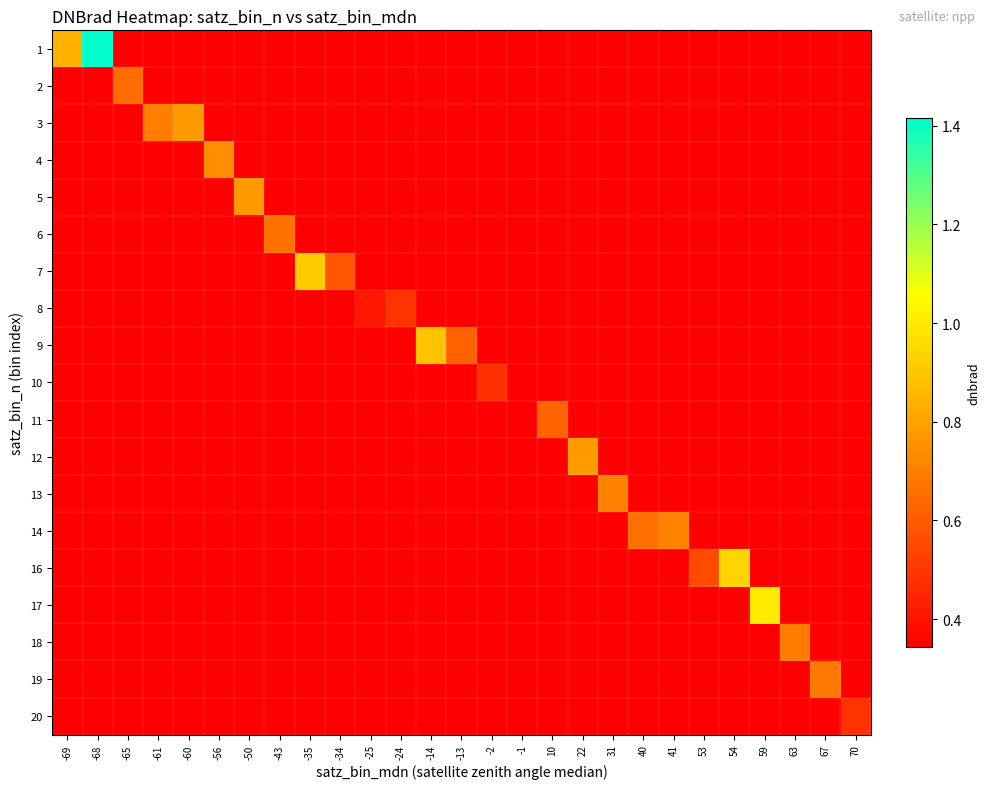

Reading left to right, transcribe all the data shown in this chart.

1: -69=0.8	-68=1.4	-65=0.3	-61=0.3	-60=0.3	-56=0.3	-50=0.3	-43=0.3	-35=0.3	-34=0.3	-25=0.3	-24=0.3	-14=0.3	-13=0.3	-2=0.3	-1=0.3	10=0.3	22=0.3	31=0.3	40=0.3	41=0.3	53=0.3	54=0.3	59=0.3	63=0.3	67=0.3	70=0.3
2: -69=0.3	-68=0.3	-65=0.7	-61=0.3	-60=0.3	-56=0.3	-50=0.3	-43=0.3	-35=0.3	-34=0.3	-25=0.3	-24=0.3	-14=0.3	-13=0.3	-2=0.3	-1=0.3	10=0.3	22=0.3	31=0.3	40=0.3	41=0.3	53=0.3	54=0.3	59=0.3	63=0.3	67=0.3	70=0.3
3: -69=0.3	-68=0.3	-65=0.3	-61=0.7	-60=0.8	-56=0.3	-50=0.3	-43=0.3	-35=0.3	-34=0.3	-25=0.3	-24=0.3	-14=0.3	-13=0.3	-2=0.3	-1=0.3	10=0.3	22=0.3	31=0.3	40=0.3	41=0.3	53=0.3	54=0.3	59=0.3	63=0.3	67=0.3	70=0.3
4: -69=0.3	-68=0.3	-65=0.3	-61=0.3	-60=0.3	-56=0.7	-50=0.3	-43=0.3	-35=0.3	-34=0.3	-25=0.3	-24=0.3	-14=0.3	-13=0.3	-2=0.3	-1=0.3	10=0.3	22=0.3	31=0.3	40=0.3	41=0.3	53=0.3	54=0.3	59=0.3	63=0.3	67=0.3	70=0.3
5: -69=0.3	-68=0.3	-65=0.3	-61=0.3	-60=0.3	-56=0.3	-50=0.8	-43=0.3	-35=0.3	-34=0.3	-25=0.3	-24=0.3	-14=0.3	-13=0.3	-2=0.3	-1=0.3	10=0.3	22=0.3	31=0.3	40=0.3	41=0.3	53=0.3	54=0.3	59=0.3	63=0.3	67=0.3	70=0.3
6: -69=0.3	-68=0.3	-65=0.3	-61=0.3	-60=0.3	-56=0.3	-50=0.3	-43=0.7	-35=0.3	-34=0.3	-25=0.3	-24=0.3	-14=0.3	-13=0.3	-2=0.3	-1=0.3	10=0.3	22=0.3	31=0.3	40=0.3	41=0.3	53=0.3	54=0.3	59=0.3	63=0.3	67=0.3	70=0.3
7: -69=0.3	-68=0.3	-65=0.3	-61=0.3	-60=0.3	-56=0.3	-50=0.3	-43=0.3	-35=0.9	-34=0.6	-25=0.3	-24=0.3	-14=0.3	-13=0.3	-2=0.3	-1=0.3	10=0.3	22=0.3	31=0.3	40=0.3	41=0.3	53=0.3	54=0.3	59=0.3	63=0.3	67=0.3	70=0.3
8: -69=0.3	-68=0.3	-65=0.3	-61=0.3	-60=0.3	-56=0.3	-50=0.3	-43=0.3	-35=0.3	-34=0.3	-25=0.4	-24=0.5	-14=0.3	-13=0.3	-2=0.3	-1=0.3	10=0.3	22=0.3	31=0.3	40=0.3	41=0.3	53=0.3	54=0.3	59=0.3	63=0.3	67=0.3	70=0.3
9: -69=0.3	-68=0.3	-65=0.3	-61=0.3	-60=0.3	-56=0.3	-50=0.3	-43=0.3	-35=0.3	-34=0.3	-25=0.3	-24=0.3	-14=0.9	-13=0.6	-2=0.3	-1=0.3	10=0.3	22=0.3	31=0.3	40=0.3	41=0.3	53=0.3	54=0.3	59=0.3	63=0.3	67=0.3	70=0.3
10: -69=0.3	-68=0.3	-65=0.3	-61=0.3	-60=0.3	-56=0.3	-50=0.3	-43=0.3	-35=0.3	-34=0.3	-25=0.3	-24=0.3	-14=0.3	-13=0.3	-2=0.5	-1=0.3	10=0.3	22=0.3	31=0.3	40=0.3	41=0.3	53=0.3	54=0.3	59=0.3	63=0.3	67=0.3	70=0.3
11: -69=0.3	-68=0.3	-65=0.3	-61=0.3	-60=0.3	-56=0.3	-50=0.3	-43=0.3	-35=0.3	-34=0.3	-25=0.3	-24=0.3	-14=0.3	-13=0.3	-2=0.3	-1=0.3	10=0.6	22=0.3	31=0.3	40=0.3	41=0.3	53=0.3	54=0.3	59=0.3	63=0.3	67=0.3	70=0.3
12: -69=0.3	-68=0.3	-65=0.3	-61=0.3	-60=0.3	-56=0.3	-50=0.3	-43=0.3	-35=0.3	-34=0.3	-25=0.3	-24=0.3	-14=0.3	-13=0.3	-2=0.3	-1=0.3	10=0.3	22=0.8	31=0.3	40=0.3	41=0.3	53=0.3	54=0.3	59=0.3	63=0.3	67=0.3	70=0.3
13: -69=0.3	-68=0.3	-65=0.3	-61=0.3	-60=0.3	-56=0.3	-50=0.3	-43=0.3	-35=0.3	-34=0.3	-25=0.3	-24=0.3	-14=0.3	-13=0.3	-2=0.3	-1=0.3	10=0.3	22=0.3	31=0.7	40=0.3	41=0.3	53=0.3	54=0.3	59=0.3	63=0.3	67=0.3	70=0.3
14: -69=0.3	-68=0.3	-65=0.3	-61=0.3	-60=0.3	-56=0.3	-50=0.3	-43=0.3	-35=0.3	-34=0.3	-25=0.3	-24=0.3	-14=0.3	-13=0.3	-2=0.3	-1=0.3	10=0.3	22=0.3	31=0.3	40=0.7	41=0.7	53=0.3	54=0.3	59=0.3	63=0.3	67=0.3	70=0.3
16: -69=0.3	-68=0.3	-65=0.3	-61=0.3	-60=0.3	-56=0.3	-50=0.3	-43=0.3	-35=0.3	-34=0.3	-25=0.3	-24=0.3	-14=0.3	-13=0.3	-2=0.3	-1=0.3	10=0.3	22=0.3	31=0.3	40=0.3	41=0.3	53=0.6	54=0.9	59=0.3	63=0.3	67=0.3	70=0.3
17: -69=0.3	-68=0.3	-65=0.3	-61=0.3	-60=0.3	-56=0.3	-50=0.3	-43=0.3	-35=0.3	-34=0.3	-25=0.3	-24=0.3	-14=0.3	-13=0.3	-2=0.3	-1=0.3	10=0.3	22=0.3	31=0.3	40=0.3	41=0.3	53=0.3	54=0.3	59=1.0	63=0.3	67=0.3	70=0.3
18: -69=0.3	-68=0.3	-65=0.3	-61=0.3	-60=0.3	-56=0.3	-50=0.3	-43=0.3	-35=0.3	-34=0.3	-25=0.3	-24=0.3	-14=0.3	-13=0.3	-2=0.3	-1=0.3	10=0.3	22=0.3	31=0.3	40=0.3	41=0.3	53=0.3	54=0.3	59=0.3	63=0.7	67=0.3	70=0.3
19: -69=0.3	-68=0.3	-65=0.3	-61=0.3	-60=0.3	-56=0.3	-50=0.3	-43=0.3	-35=0.3	-34=0.3	-25=0.3	-24=0.3	-14=0.3	-13=0.3	-2=0.3	-1=0.3	10=0.3	22=0.3	31=0.3	40=0.3	41=0.3	53=0.3	54=0.3	59=0.3	63=0.3	67=0.7	70=0.3
20: -69=0.3	-68=0.3	-65=0.3	-61=0.3	-60=0.3	-56=0.3	-50=0.3	-43=0.3	-35=0.3	-34=0.3	-25=0.3	-24=0.3	-14=0.3	-13=0.3	-2=0.3	-1=0.3	10=0.3	22=0.3	31=0.3	40=0.3	41=0.3	53=0.3	54=0.3	59=0.3	63=0.3	67=0.3	70=0.5